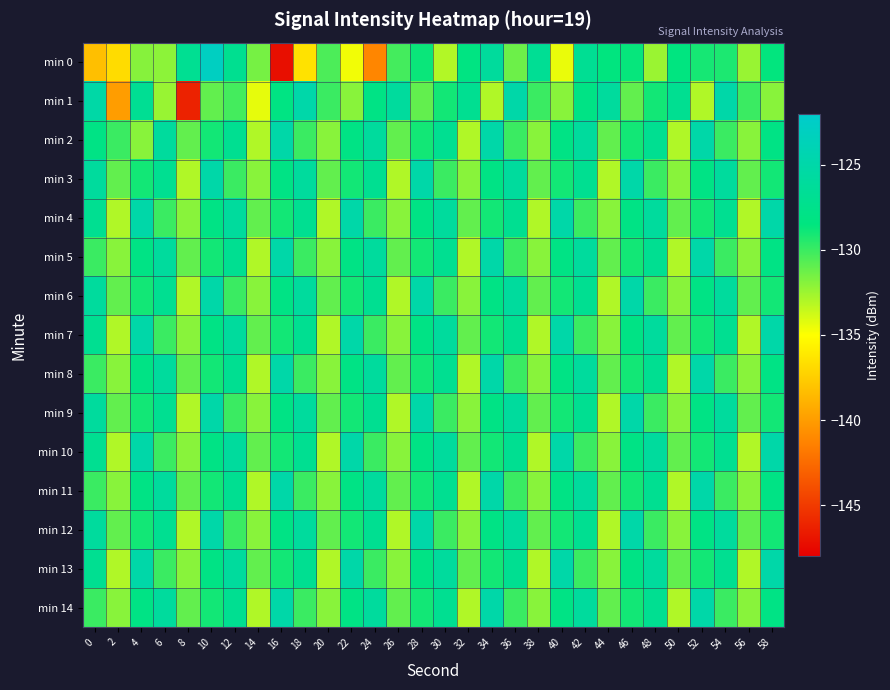

At how many categories does at least one series exceed -144?

30